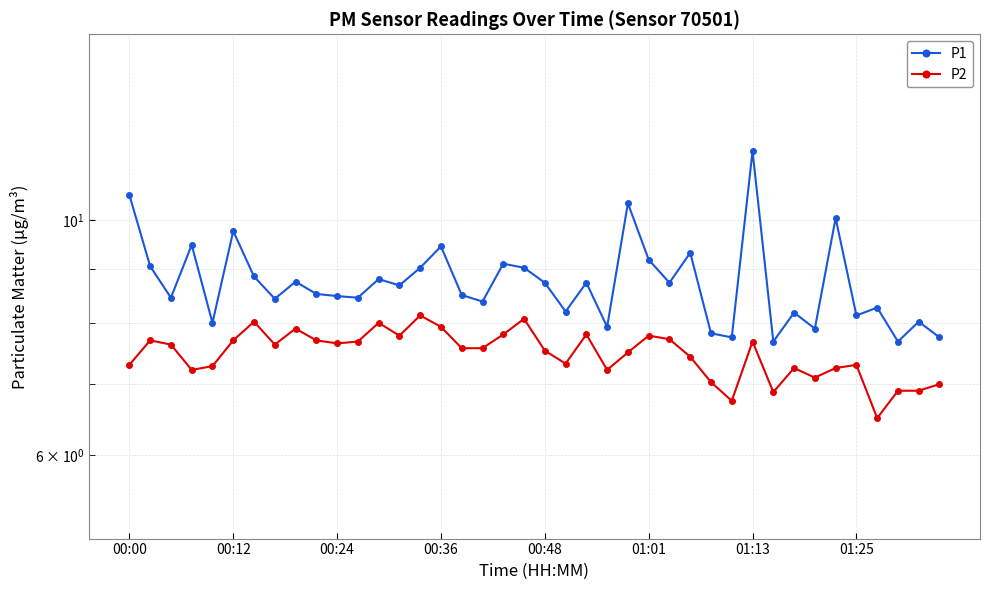

True or false: P2 has more than 0 interior local peaks.

True